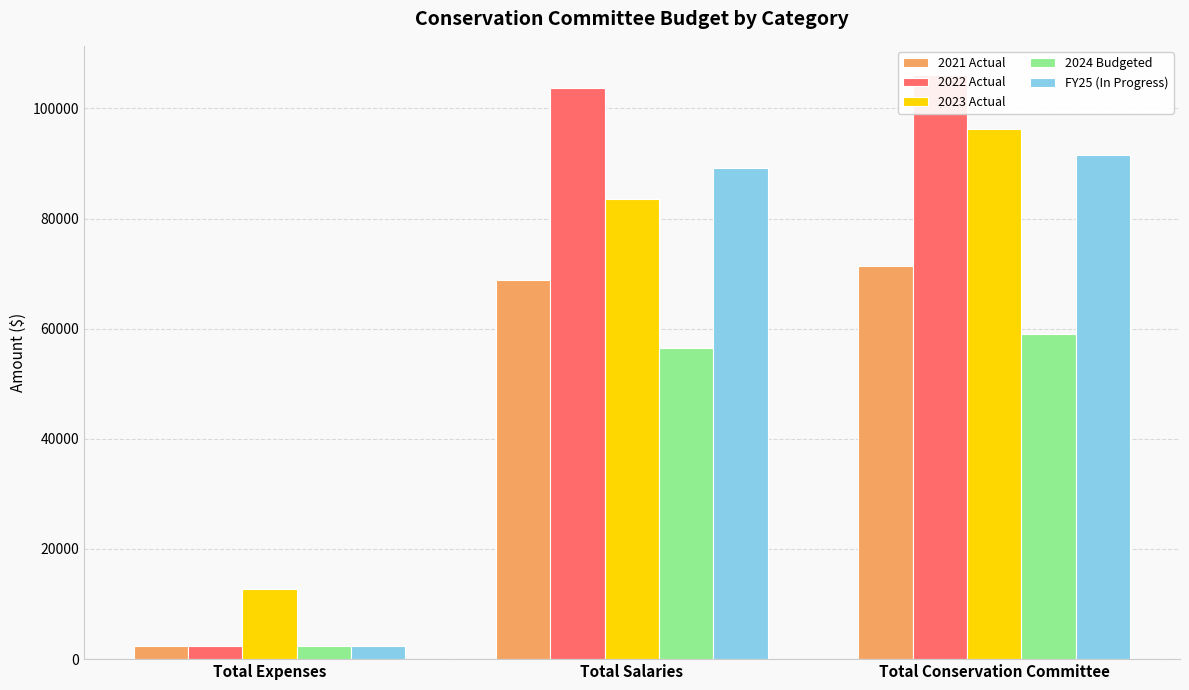

At which category does the chart reach its minimum across all series?

Total Expenses